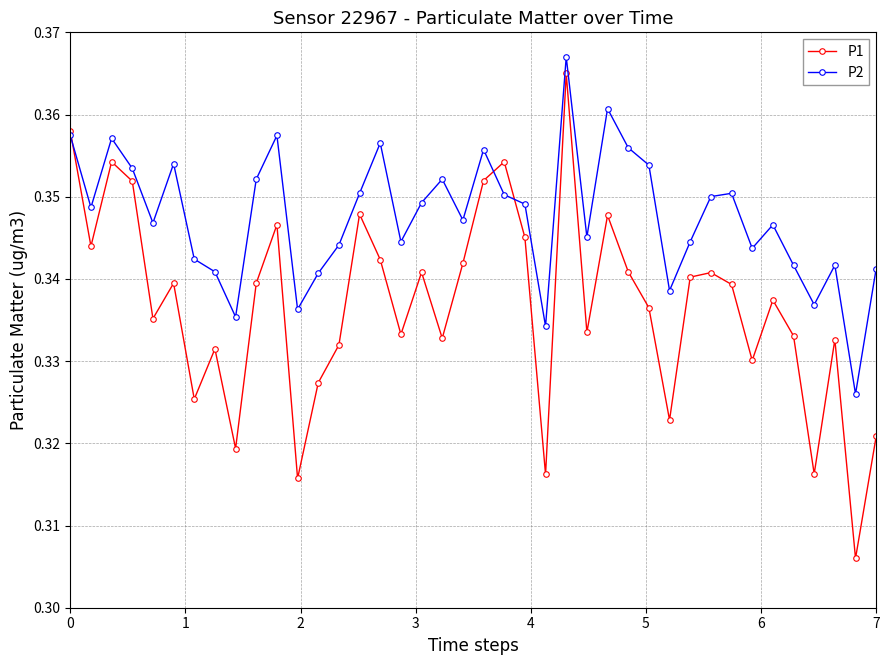

In P1, how many points are lower than both neighbors (excluding endpoints)?

13